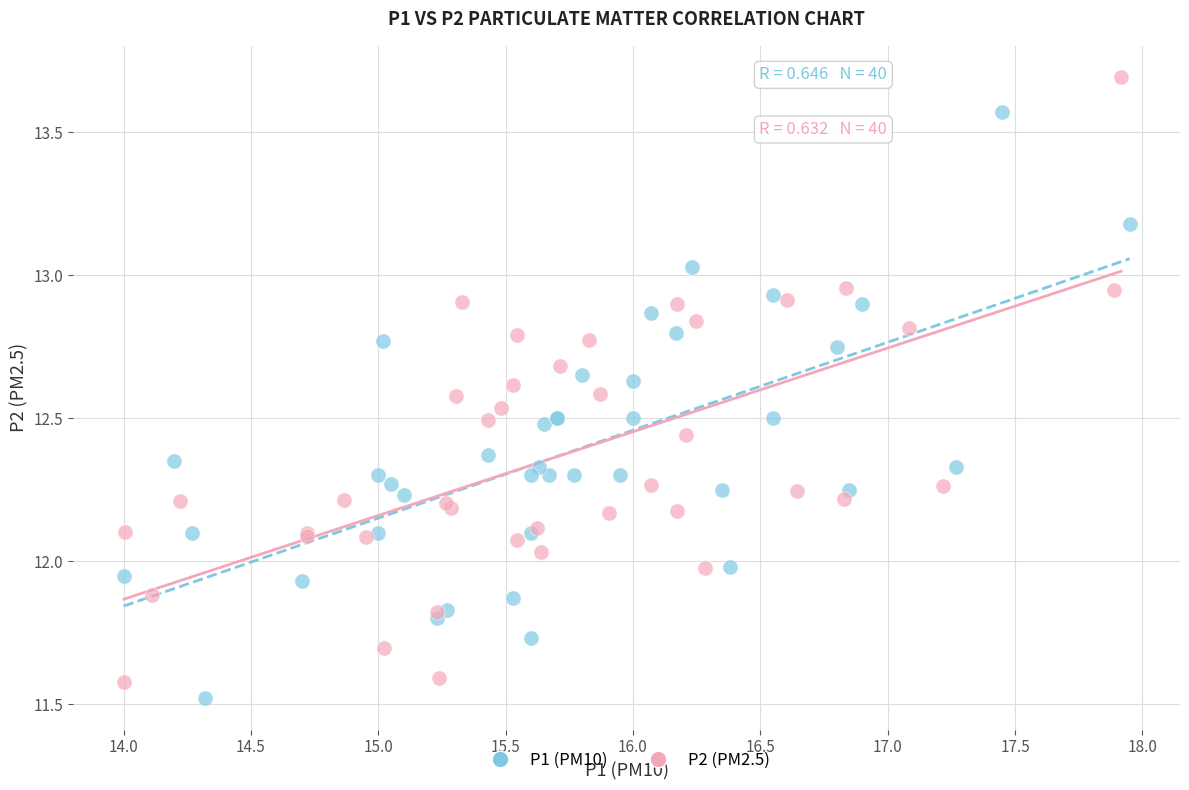

Which series contains the lowest Y value?

P1 (PM10)